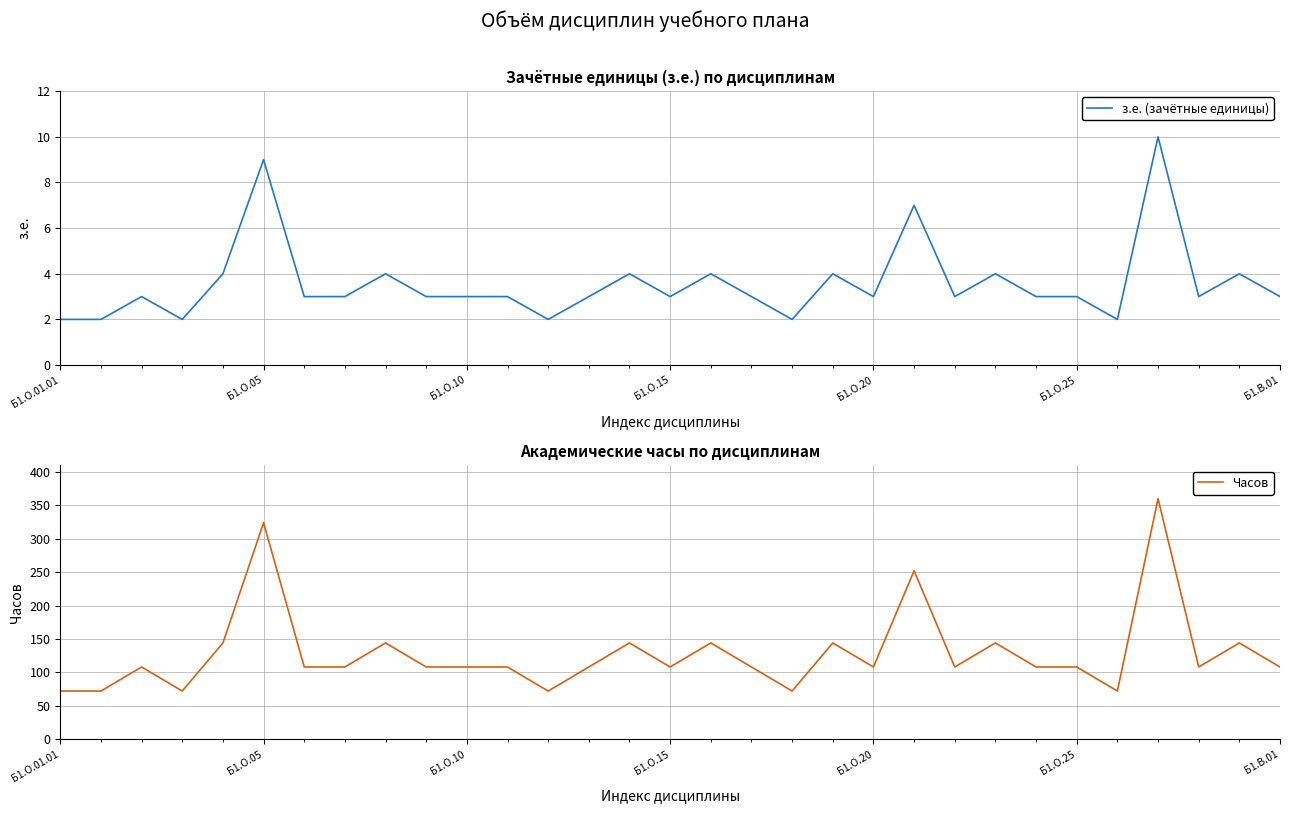

Read the з.е. (зачётные единицы) value at 27.

10